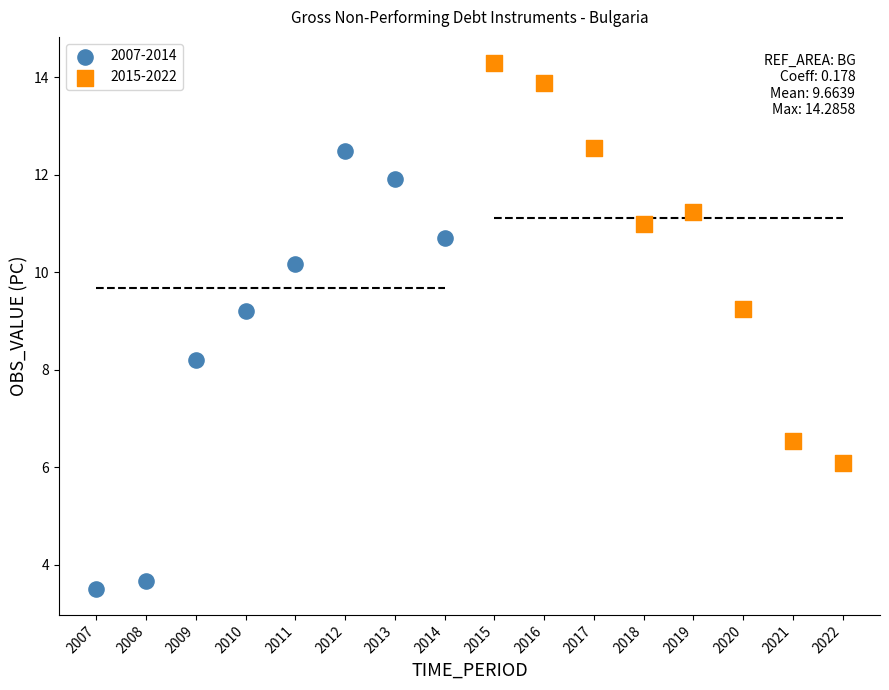

Which series reaches the maximum Y coordinate?

2015-2022